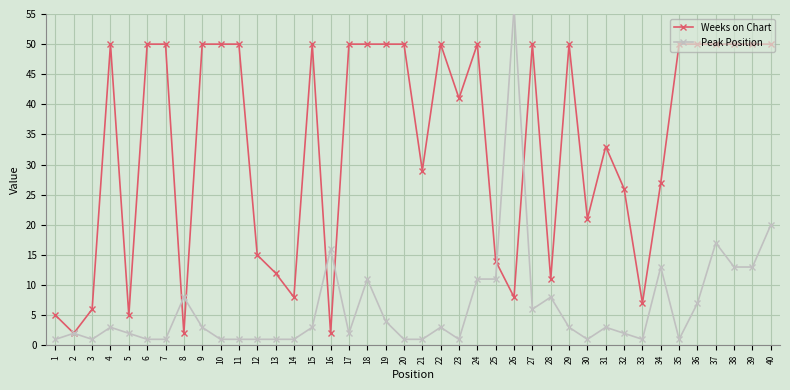

True or false: Weeks on Chart has a value of 90 at 19.

False